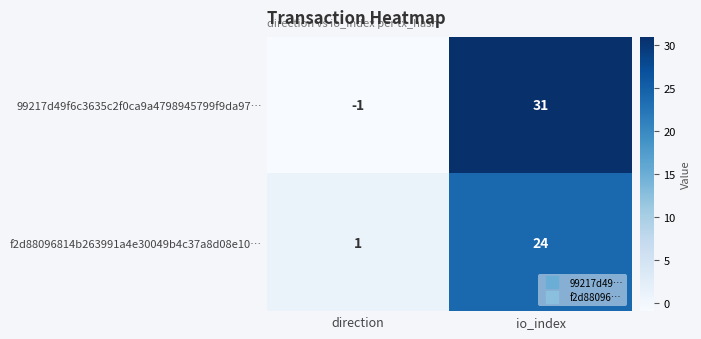

What is the spread (max minus min) of values at io_index?

7